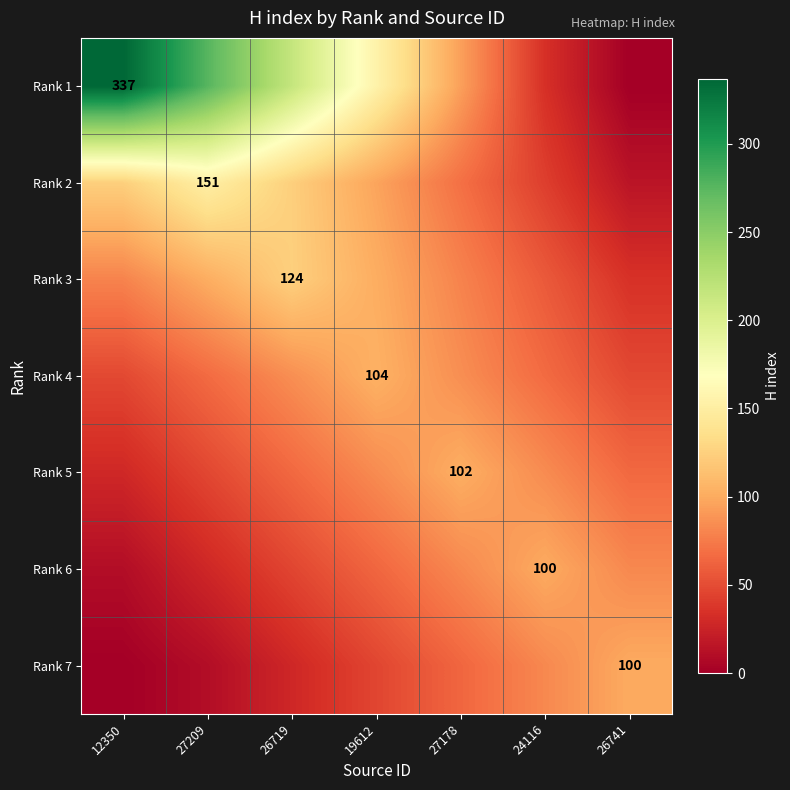

Which series has the widest spread of values?

Rank 1